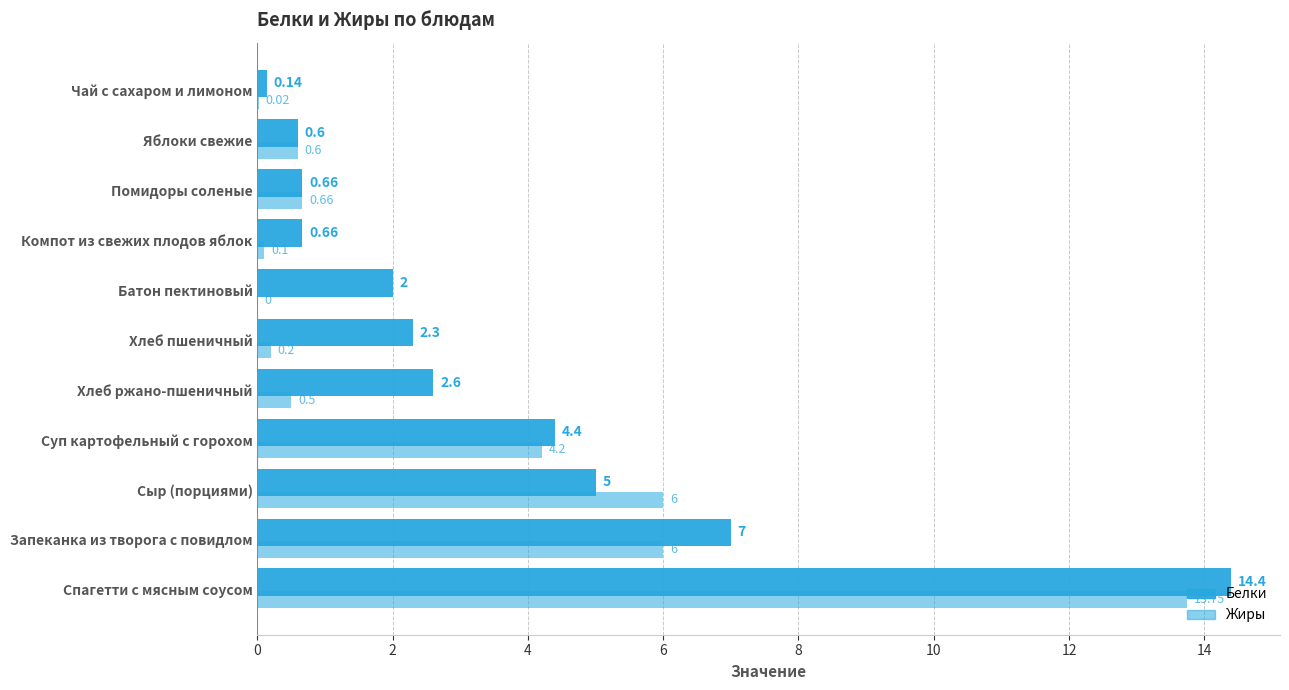

How many categories are shown in the chart?

11